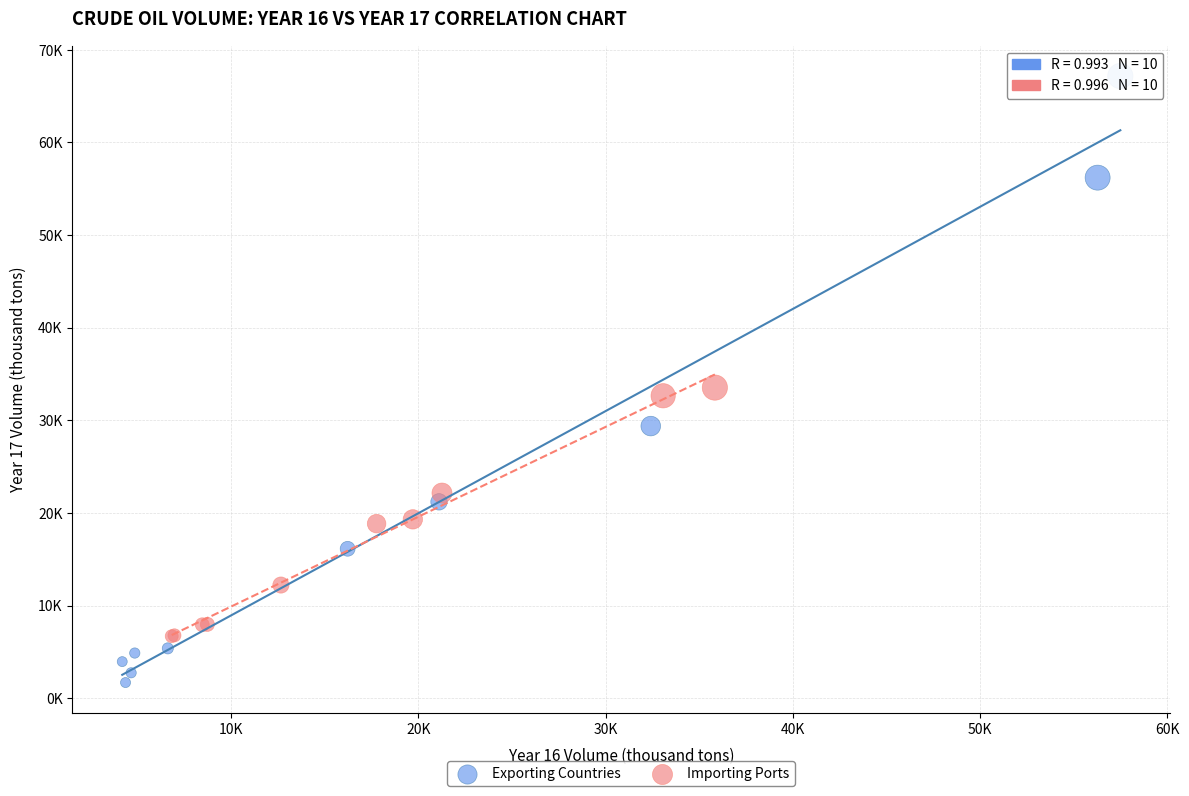

What are all the series names shown in the legend?

Exporting Countries, Importing Ports